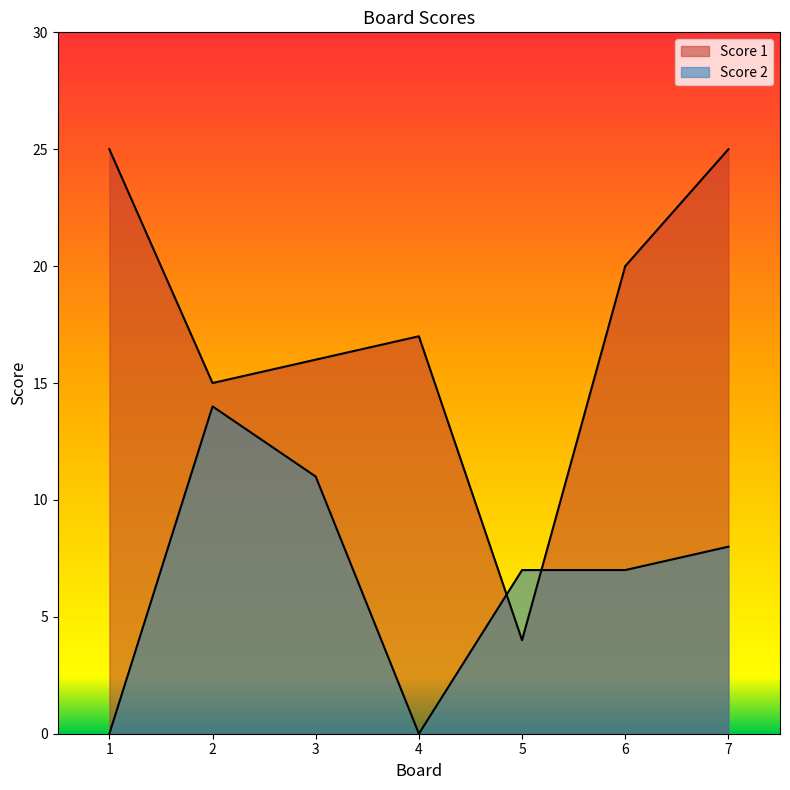

Rank the categories by Score 1 value from lowest to highest.

5, 2, 3, 4, 6, 1, 7